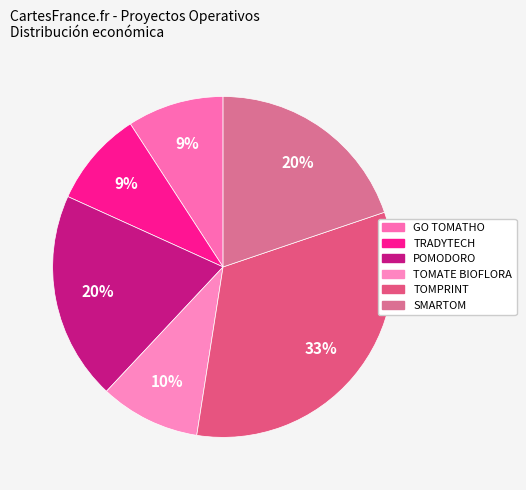

Which has a higher value, TOMATE BIOFLORA or TRADYTECH?

TOMATE BIOFLORA